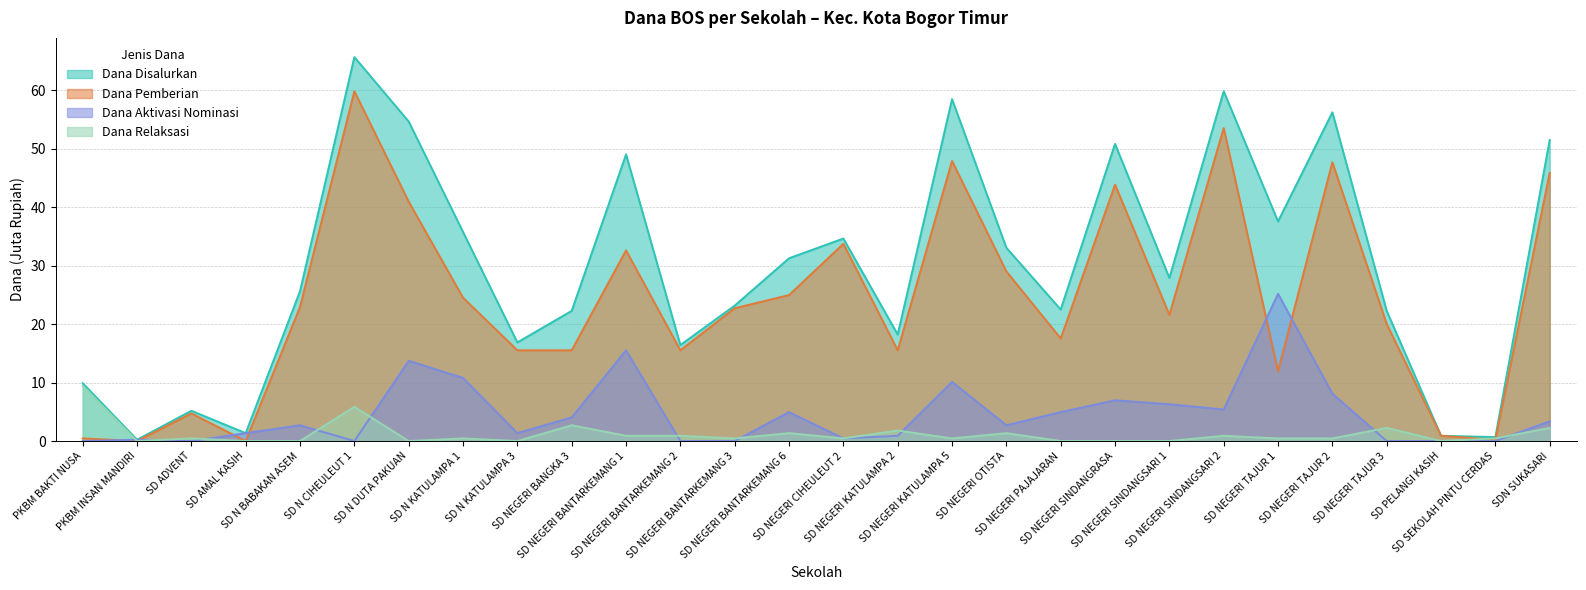

Does the chart have visible grid lines?

Yes